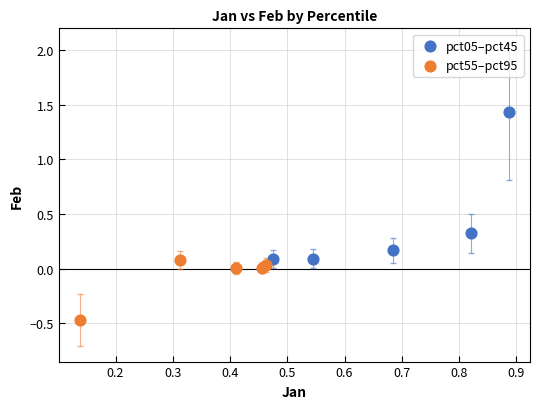

Which series reaches the maximum Y coordinate?

pct05–pct45